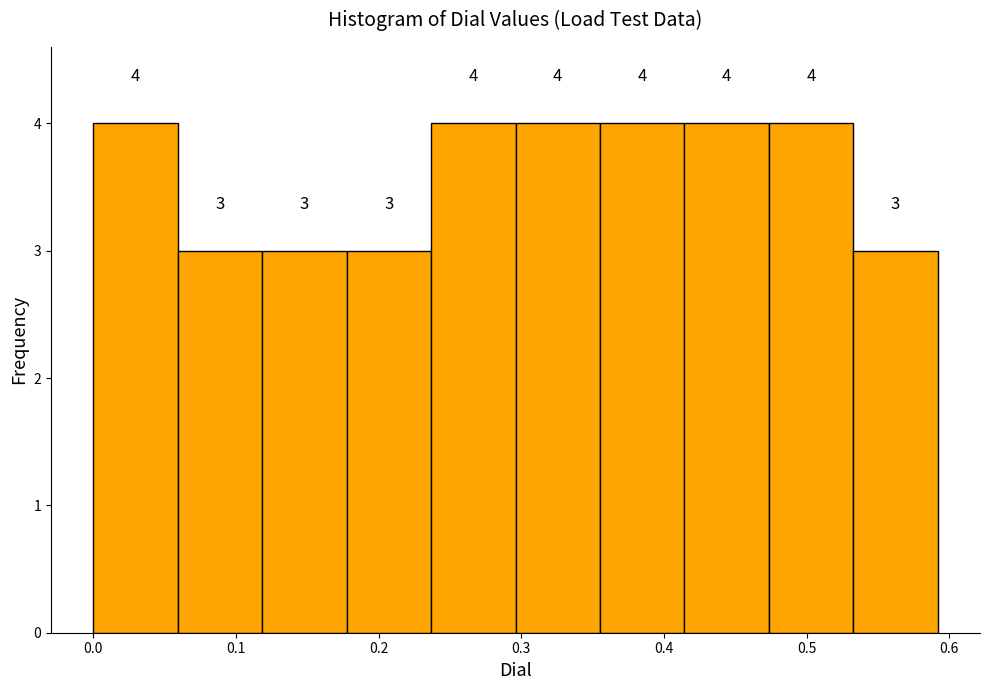

Reading left to right, list every bar in this chart as the range it spans on the x-axis followed by its height. The bar edges are not printed on the chart, so give them approximately, as read against the axis.

0.00 to 0.06: 4
0.06 to 0.12: 3
0.12 to 0.18: 3
0.18 to 0.24: 3
0.24 to 0.30: 4
0.30 to 0.36: 4
0.36 to 0.41: 4
0.41 to 0.47: 4
0.47 to 0.53: 4
0.53 to 0.59: 3